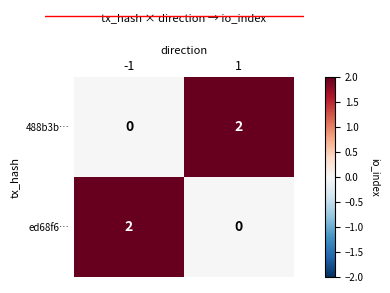

Reading left to right, list all the values displayed in this chart.

488b3b…: -1=0	1=2
ed68f6…: -1=2	1=0